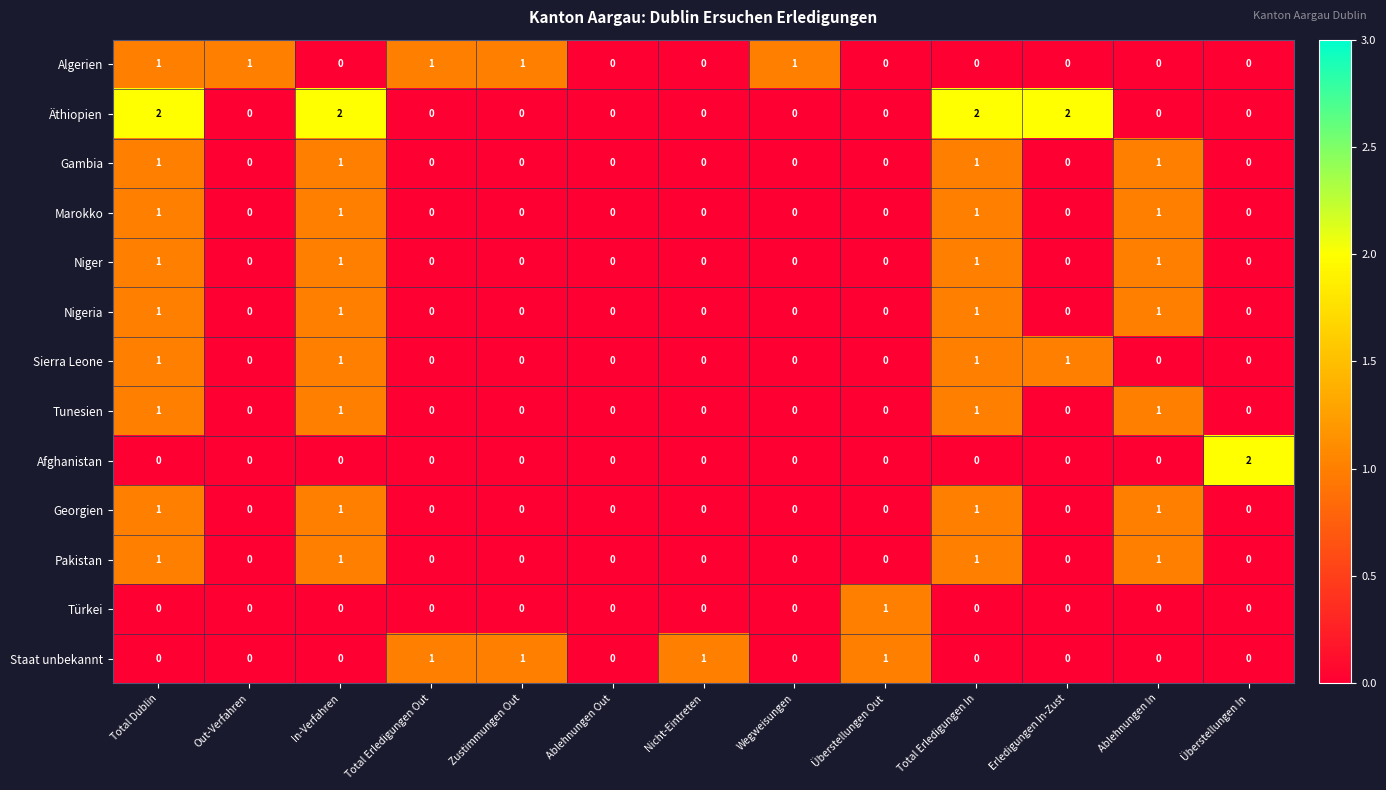

Count the Pakistan values in the range 0 to 1.

13